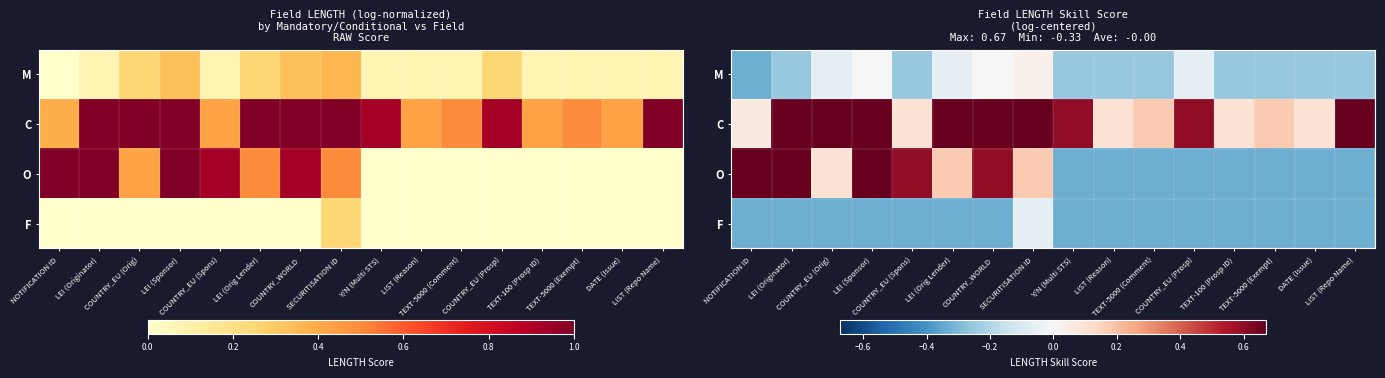

How many values in M are below zero?

13